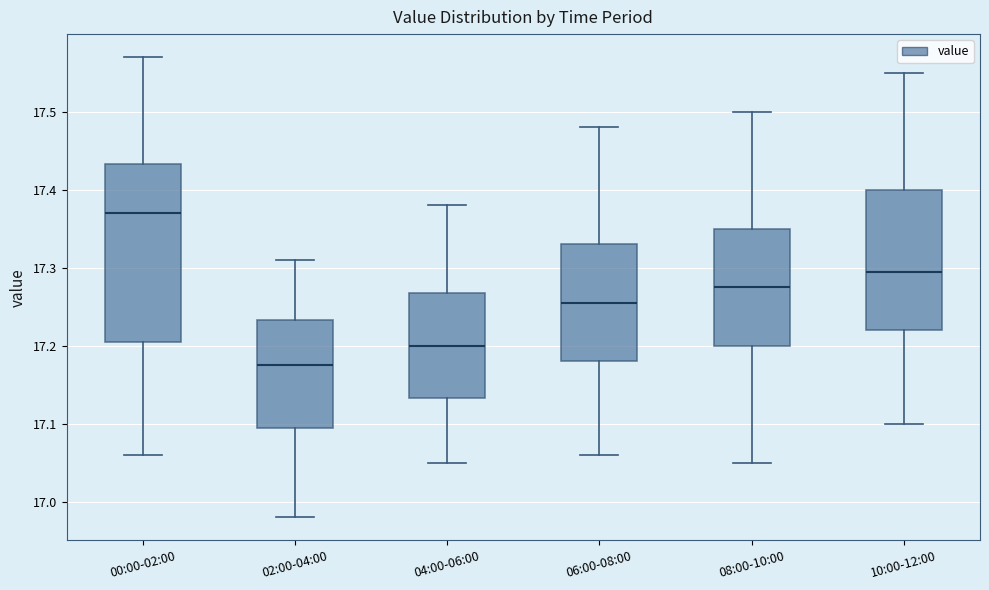

Which box is the tallest, from its lower edge to its upper edge?

00:00-02:00